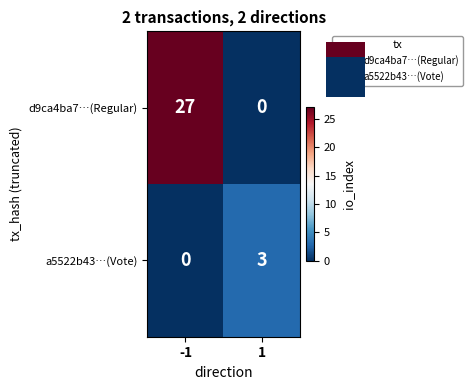

Which category has the lowest value in the a5522b43…(Vote) series?

-1